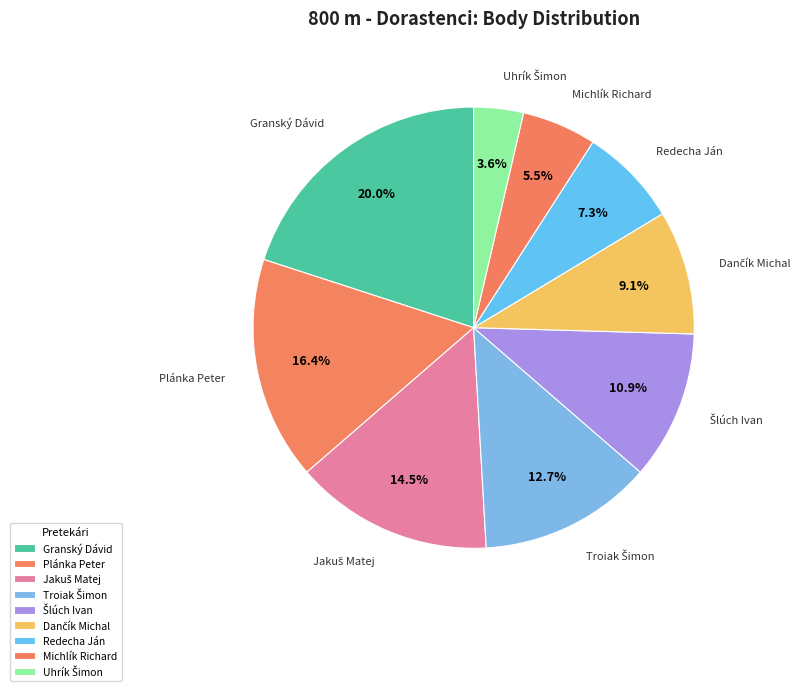

What percentage is the Michlík Richard slice, to the nearest percent?

5%